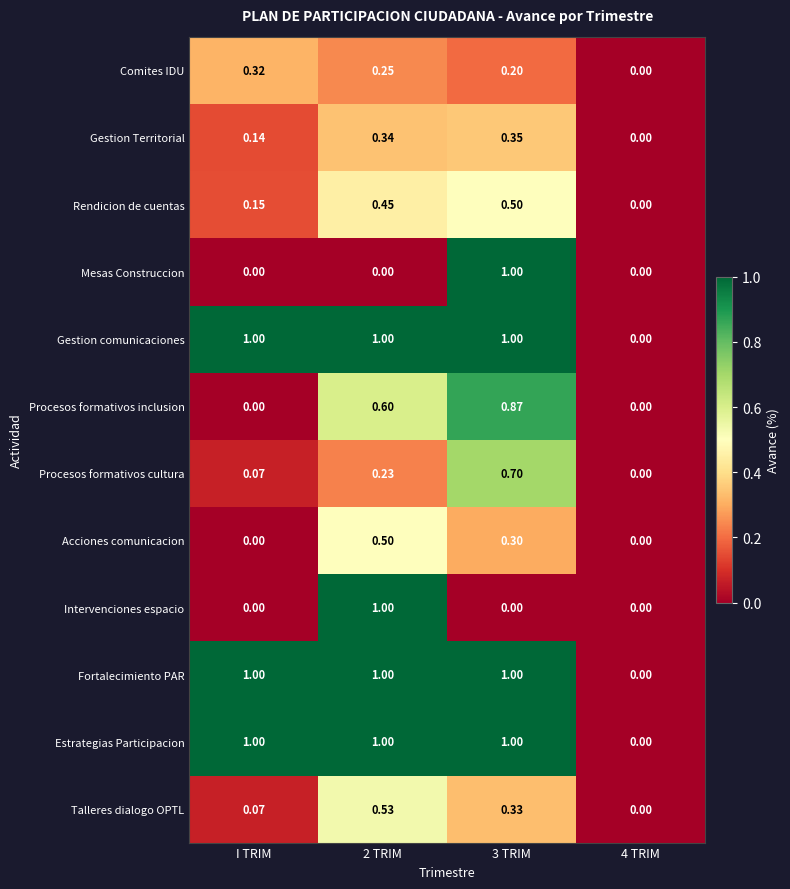

Is the value of Mesas Construccion at 4 TRIM greater than the value of Rendicion de cuentas at I TRIM?

No